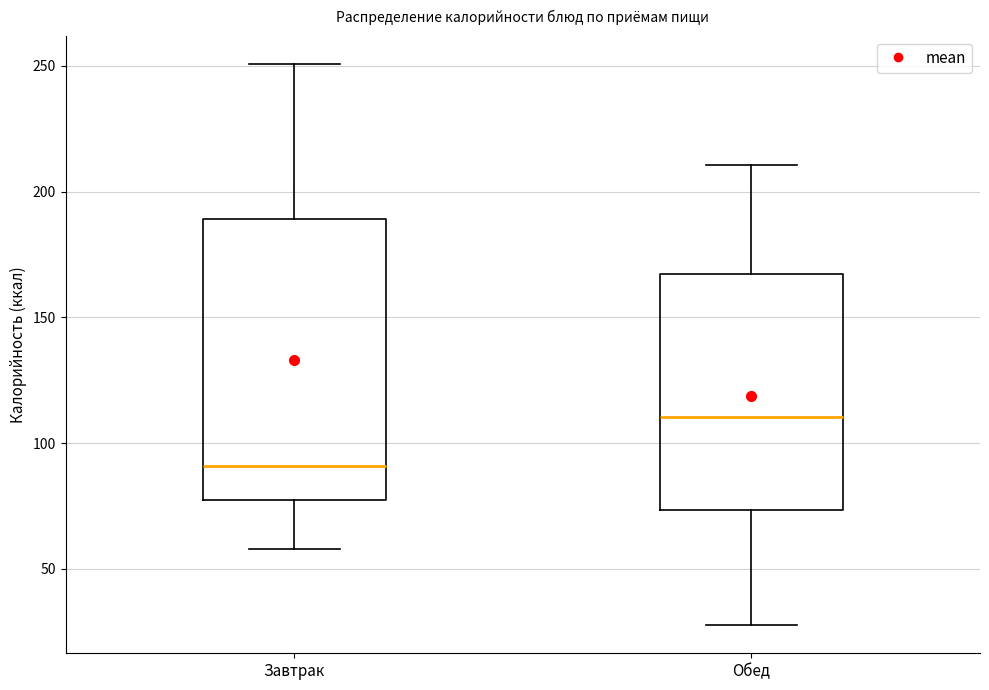

Which box is the tallest, from its lower edge to its upper edge?

Завтрак